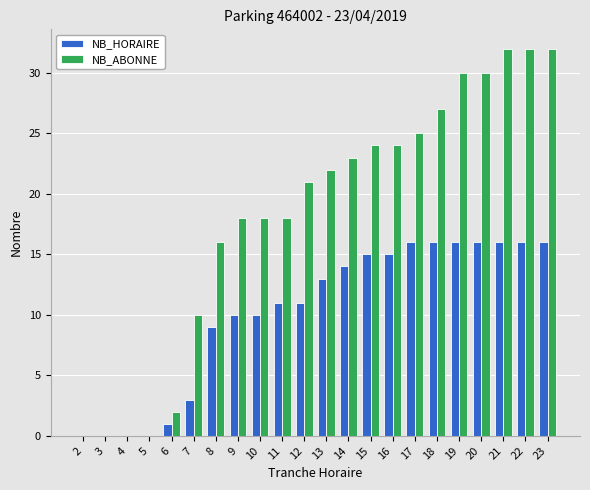

Reading left to right, transcribe all the data shown in this chart.

NB_HORAIRE: 0	0	0	0	1	3	9	10	10	11	11	13	14	15	15	16	16	16	16	16	16	16
NB_ABONNE: 0	0	0	0	2	10	16	18	18	18	21	22	23	24	24	25	27	30	30	32	32	32